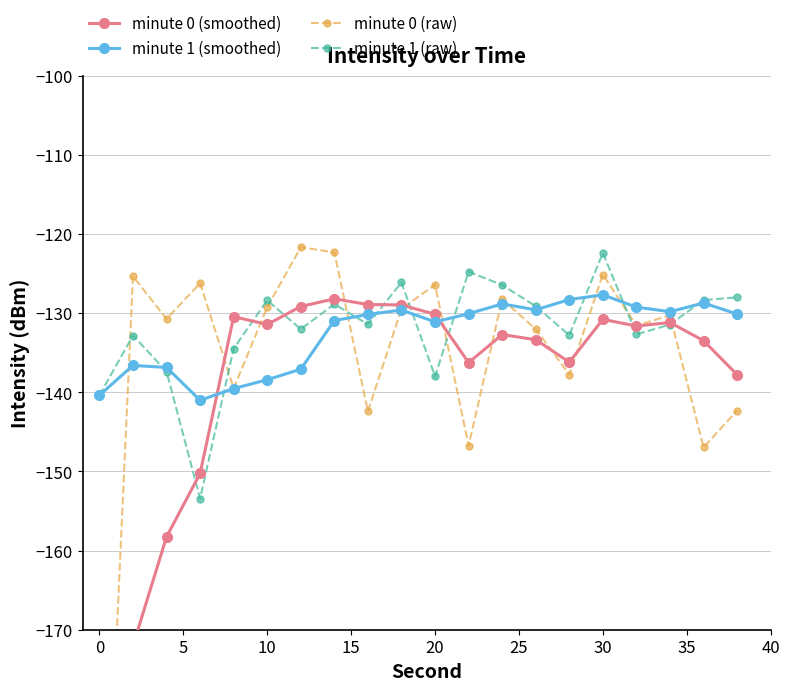

True or false: minute 1 (smoothed) has more than 1 points higher than both neighbors.

True